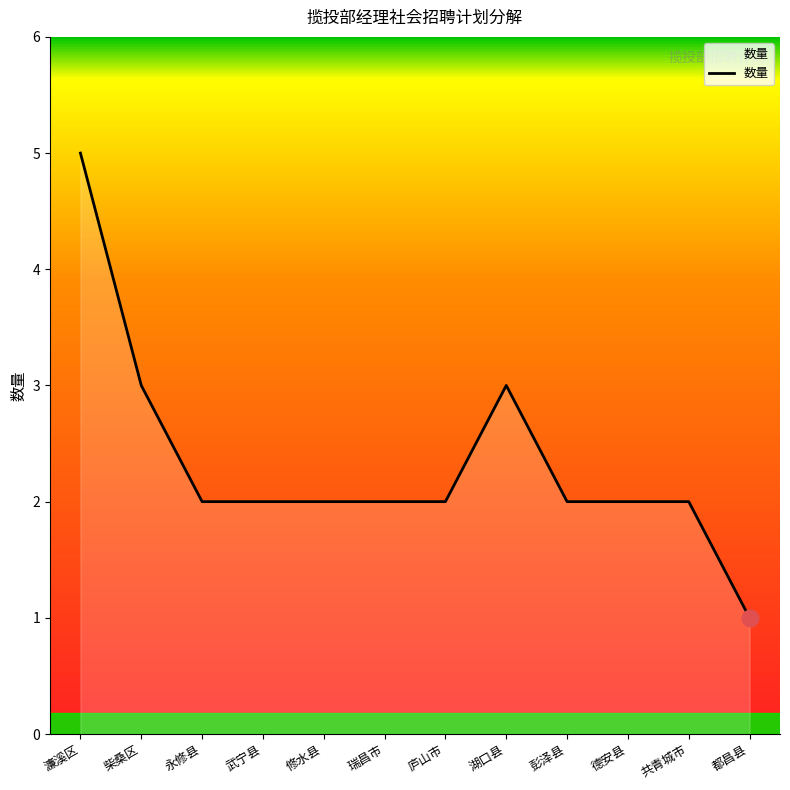

What position from the left is 湖口县?

8